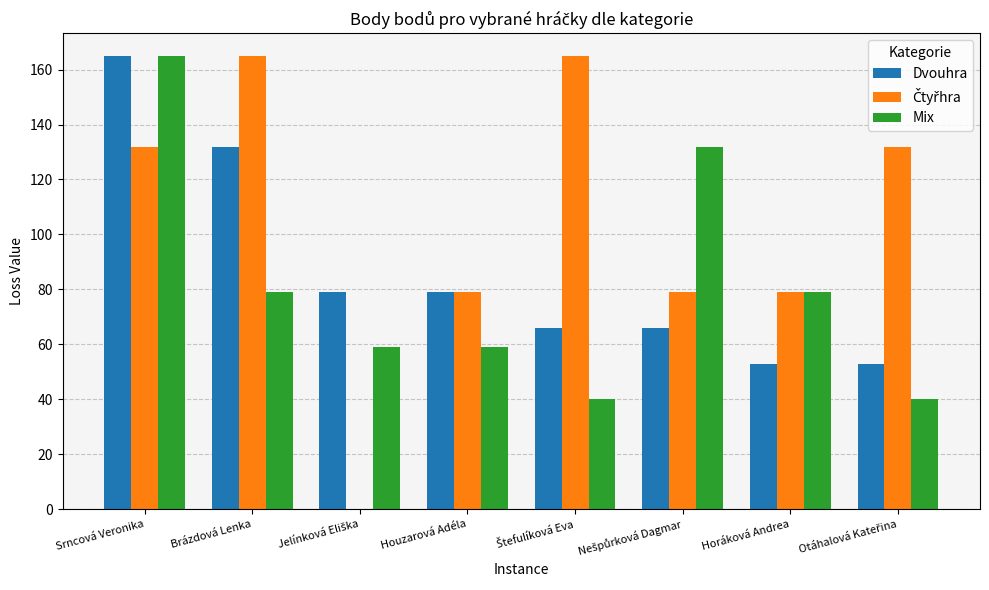

At which category is the sum across all series the highest?

Srncová Veronika